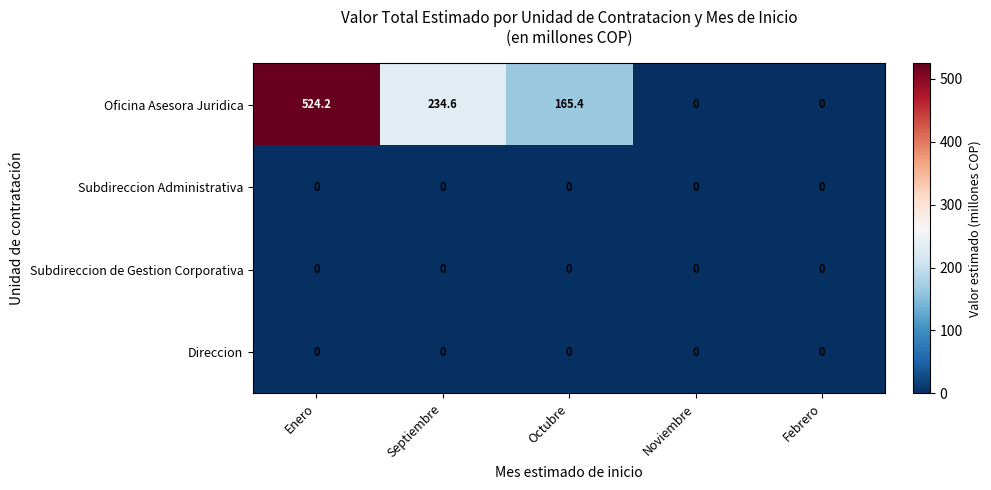

Which series has the largest total across all categories?

Oficina Asesora Juridica